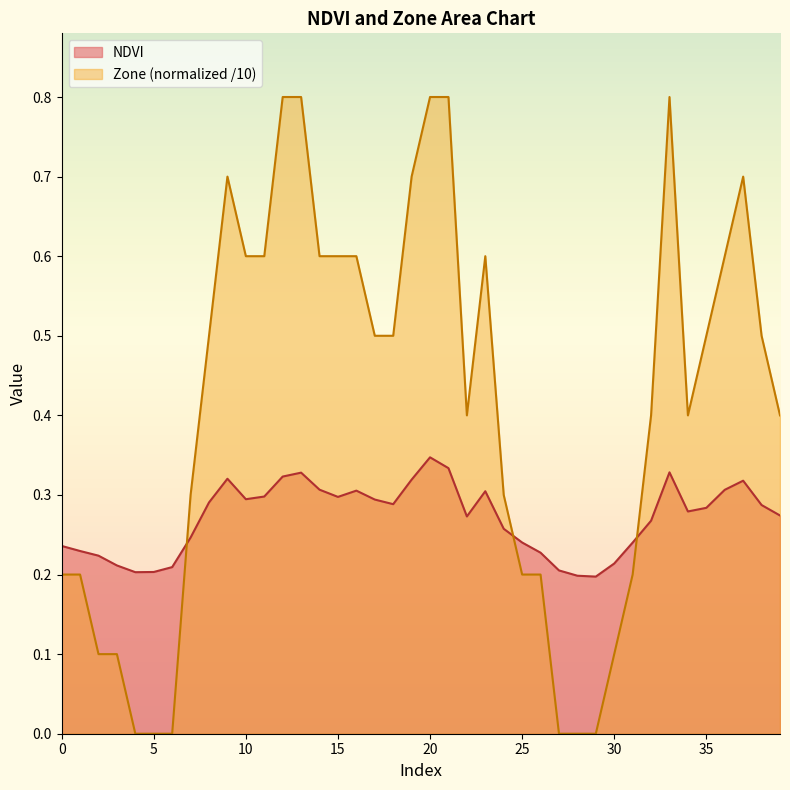

How many interior local valleys does the NDVI series have?

7